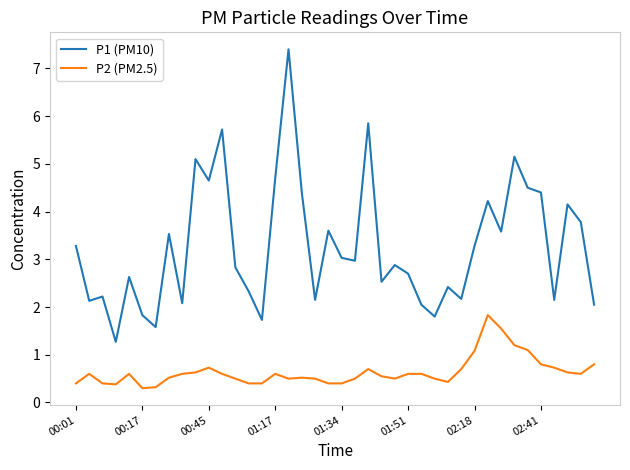

Which series has the largest total across all categories?

P1 (PM10)